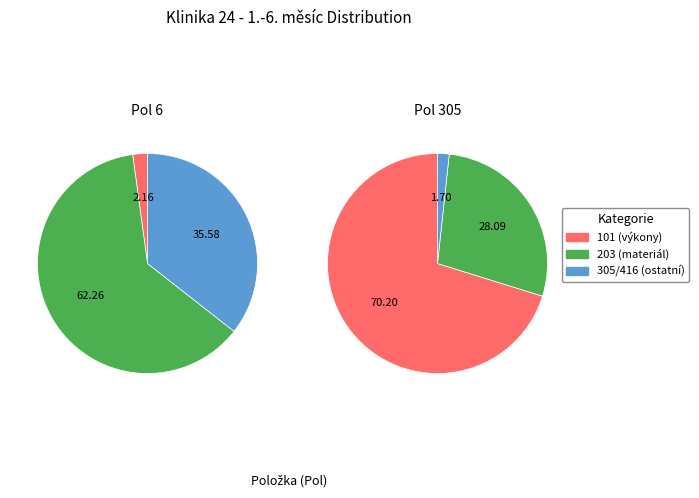

How many segments does this pie chart have?

6